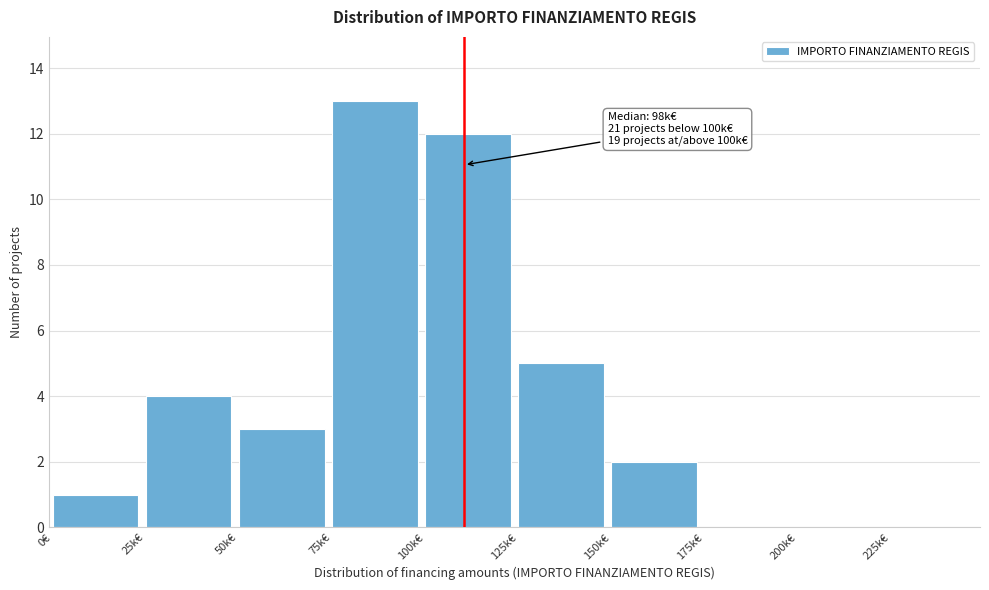

Reading right to left, what are all the values shown in this chart?

225k€=0	200k€=0	175k€=0	150k€=2	125k€=5	100k€=12	75k€=13	50k€=3	25k€=4	0€=1